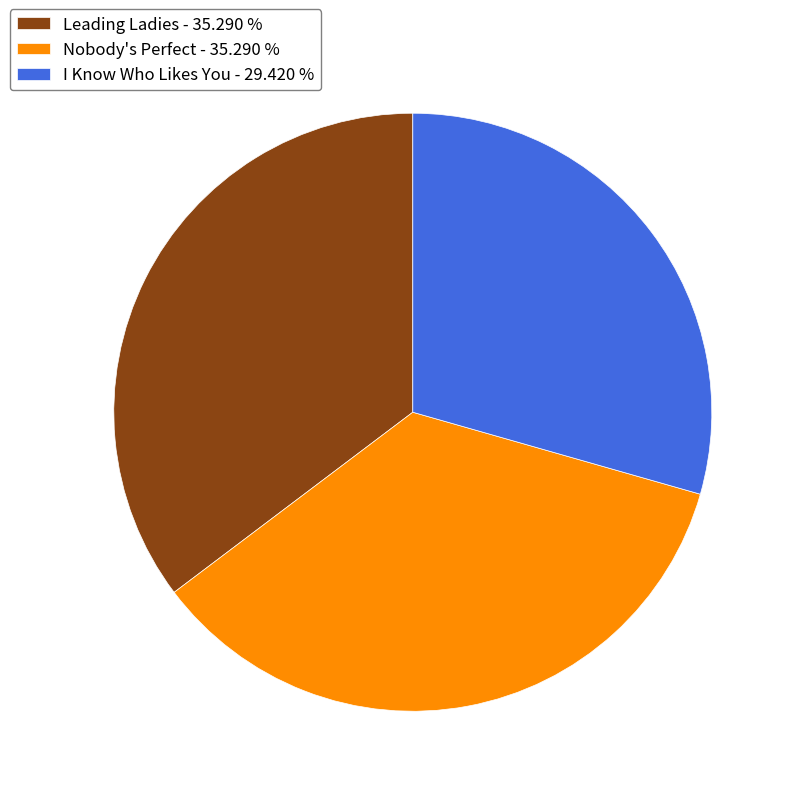

Approximately how many times larger is the value at Leading Ladies - 35.290 % compared to I Know Who Likes You - 29.420 %?

1.2